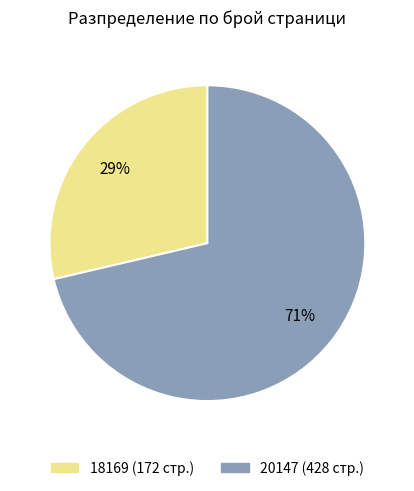

The 20147 slice represents 71% of the pie. True or false?

True